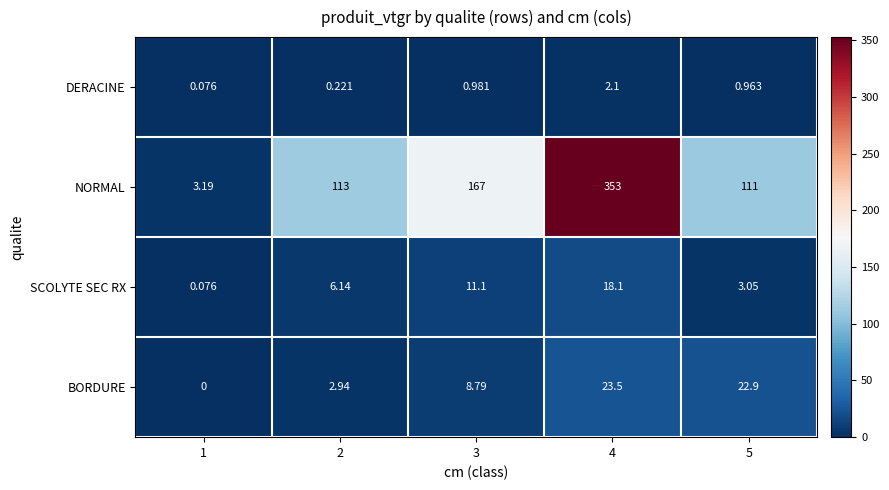

Which series has the largest total across all categories?

NORMAL